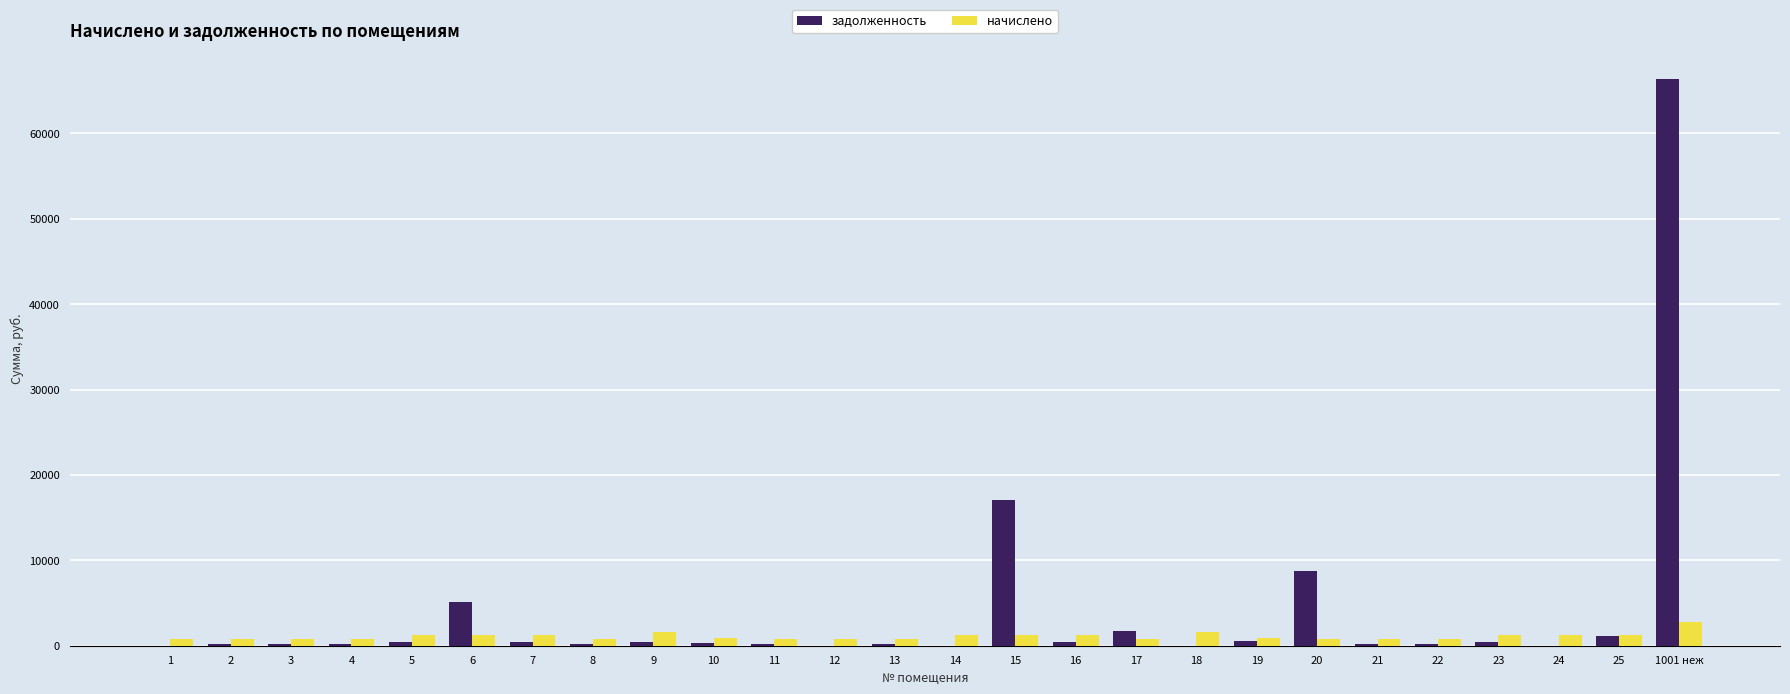

Which series has the widest spread of values?

задолженность